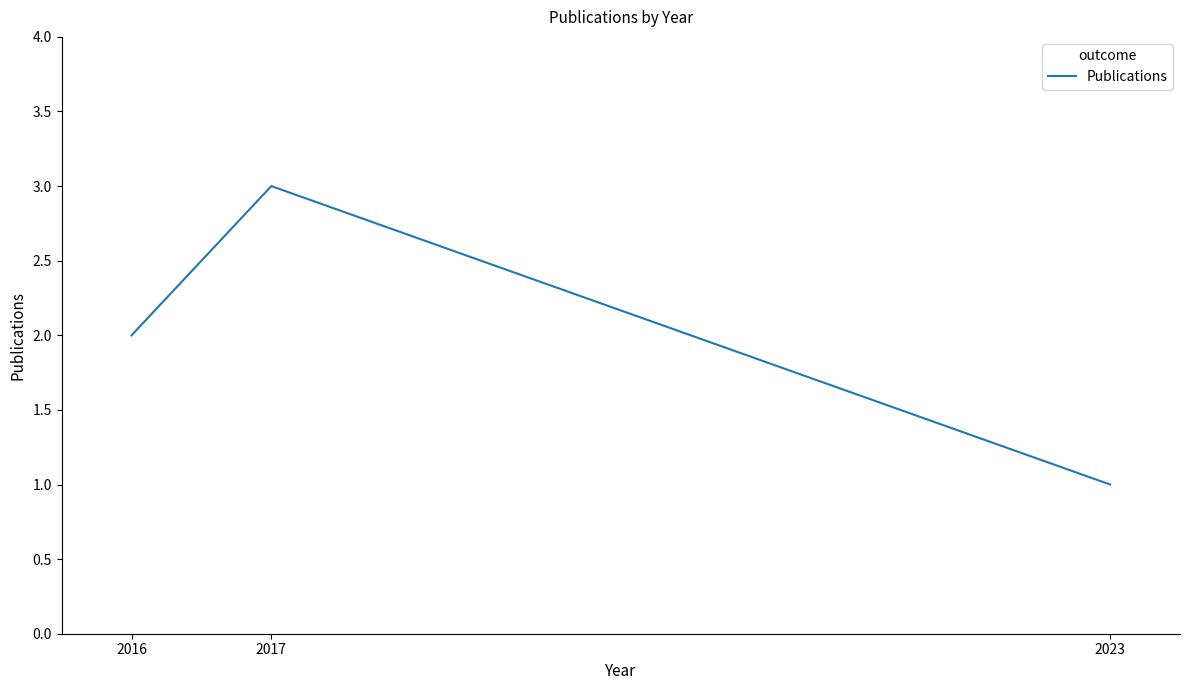

What is the average value?

2